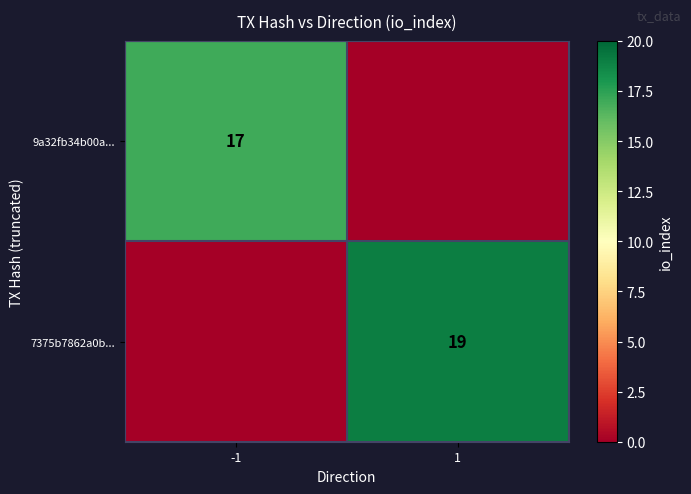

The 9a32fb34b00a... series shows 17 at -1. True or false?

True